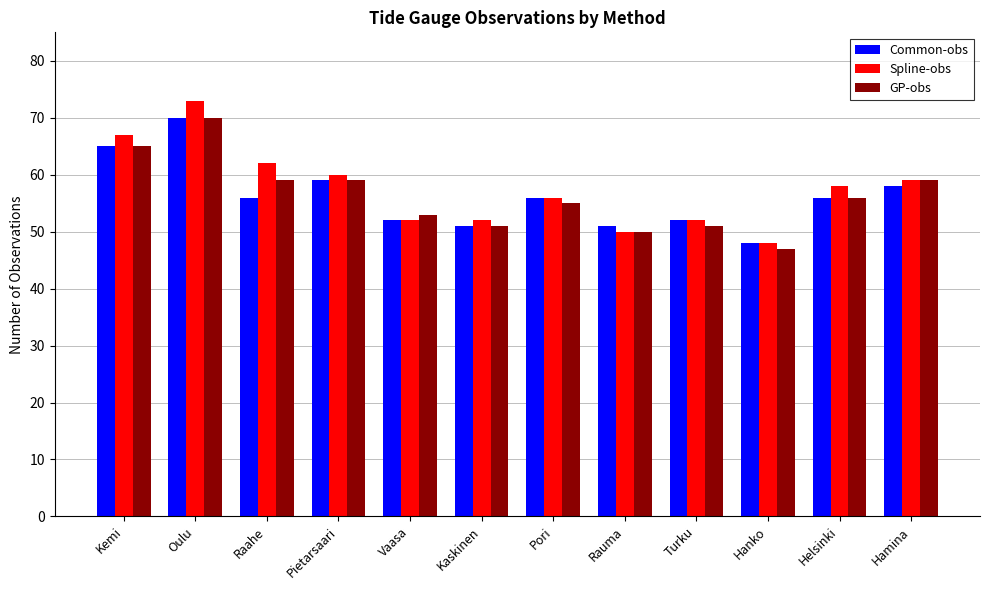

How many values in the Spline-obs series are below 58?

6